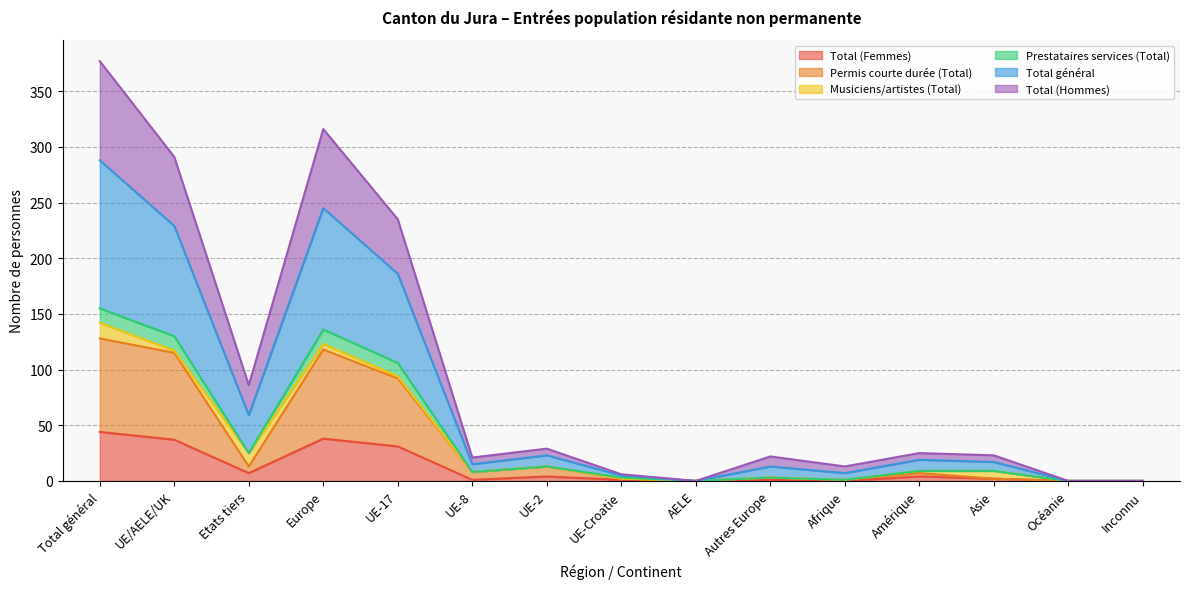

Rank the categories by Prestataires services (Total) value from lowest to highest.

AELE, Océanie, Inconnu, Afrique, UE-Croatie, Autres Europe, UE-8, Amérique, Asie, UE-2, Etats tiers, UE-17, UE/AELE/UK, Europe, Total général